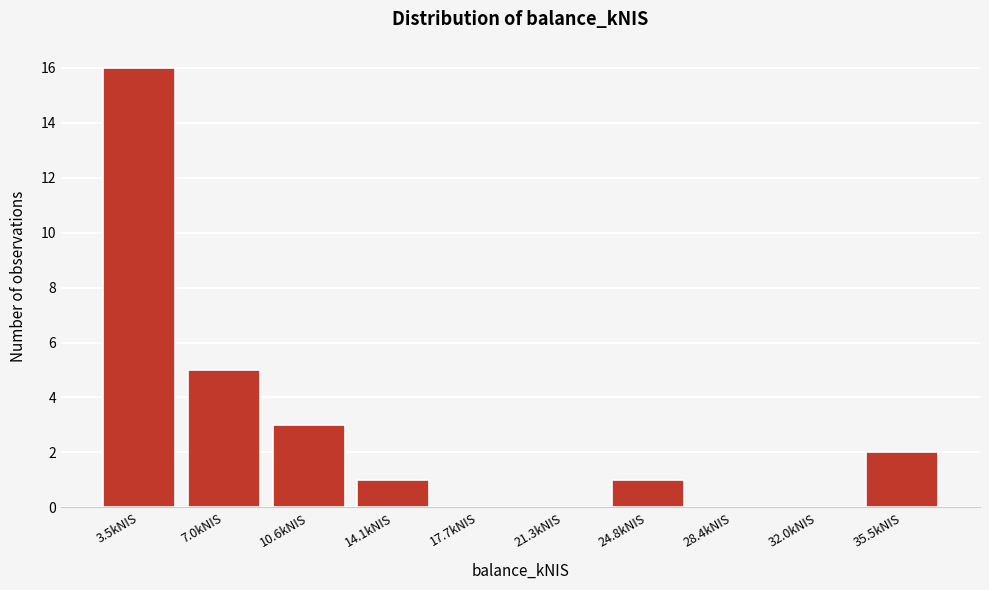

Reading left to right, what are all the values shown in this chart?

3.5kNIS=16	7.0kNIS=5	10.6kNIS=3	14.1kNIS=1	17.7kNIS=0	21.3kNIS=0	24.8kNIS=1	28.4kNIS=0	32.0kNIS=0	35.5kNIS=2